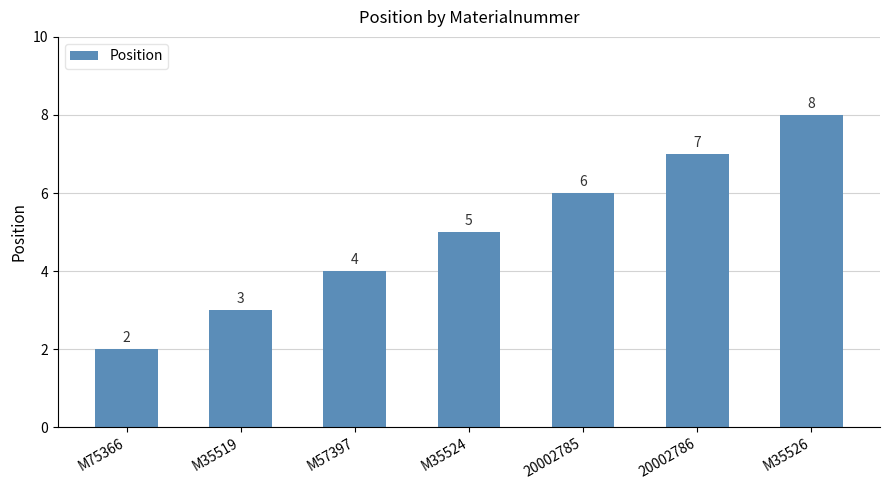

What is the change in value from M35519 to 20002785?

+3